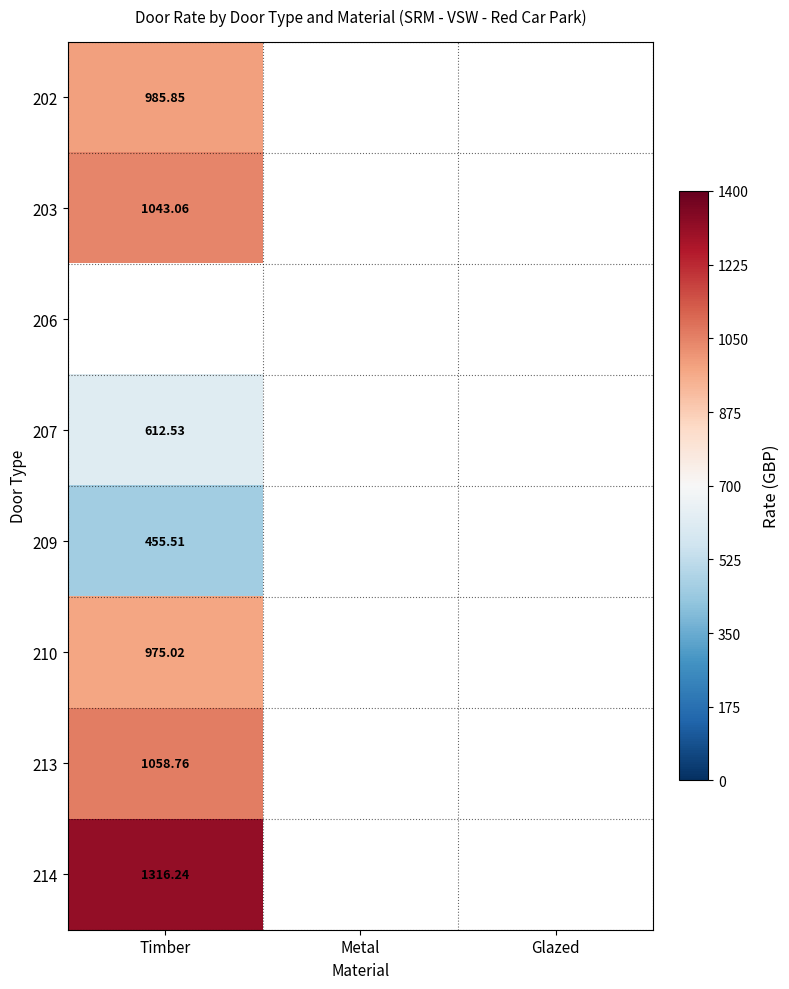

What is the spread (max minus min) of values at Timber?

860.7